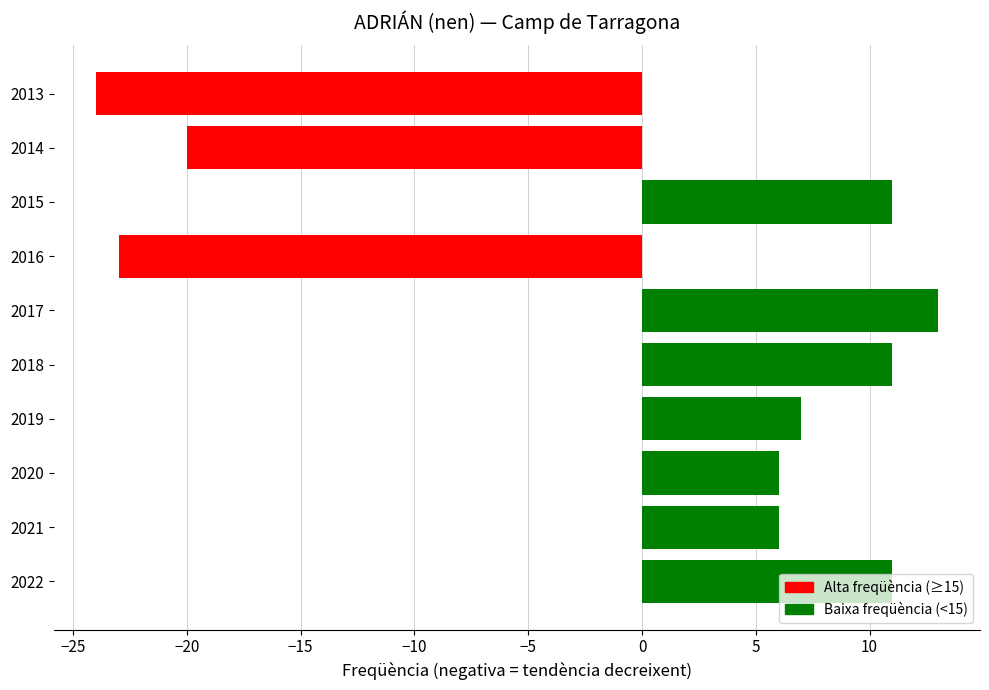

Which has a higher value, 2013 or 2021?

2021